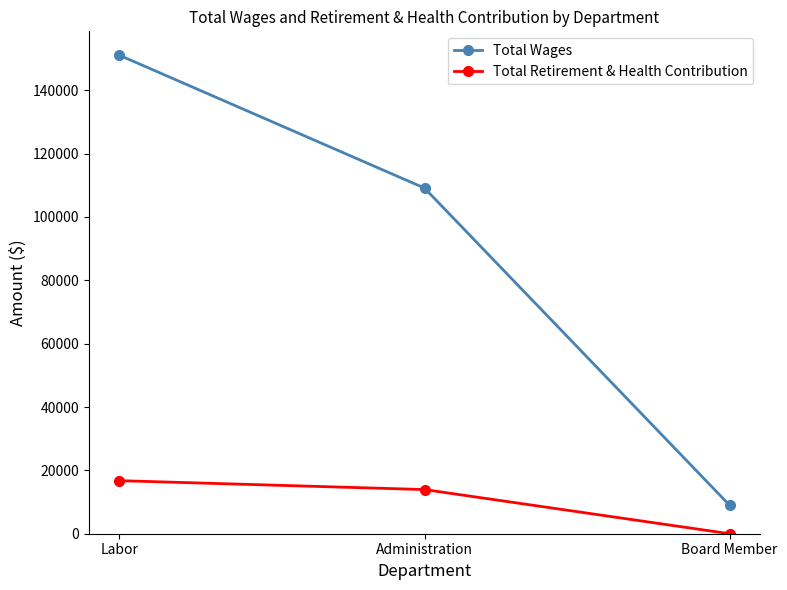

At how many categories does at least one series exceed 71364?

2